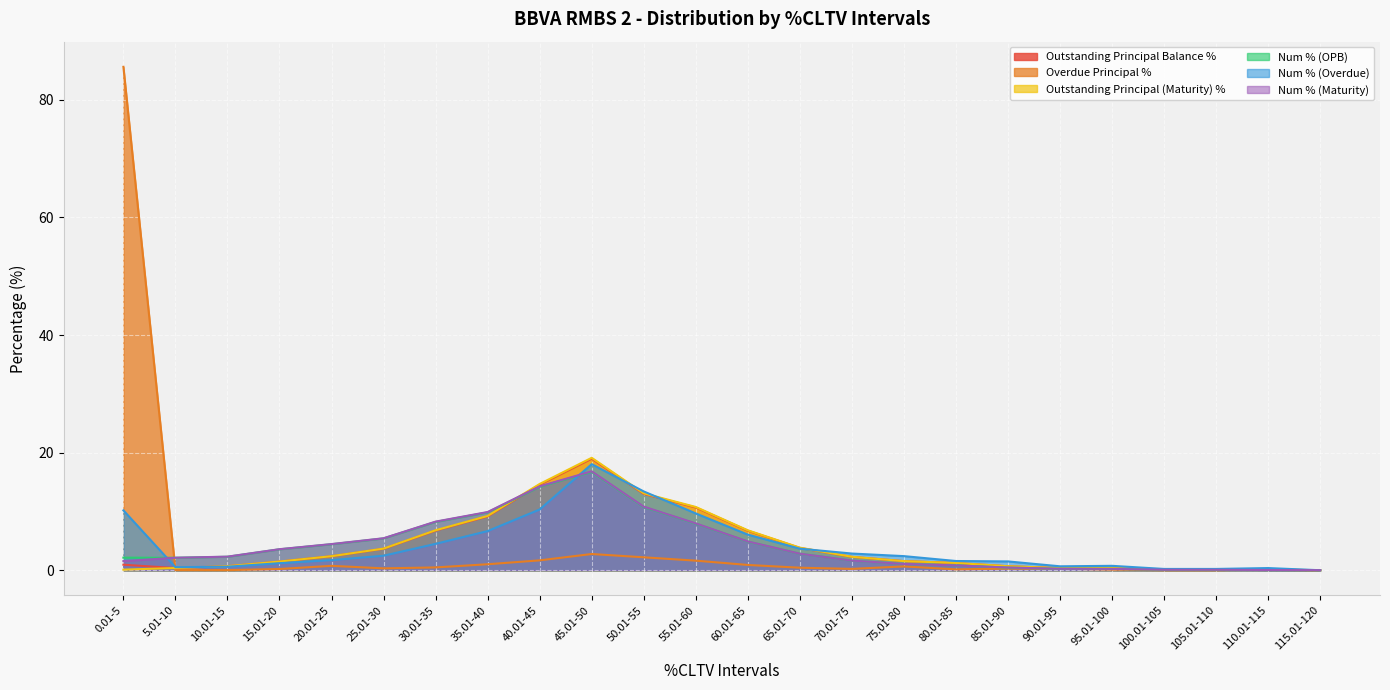

True or false: Num % (Maturity) has more than 2 interior local peaks.

False